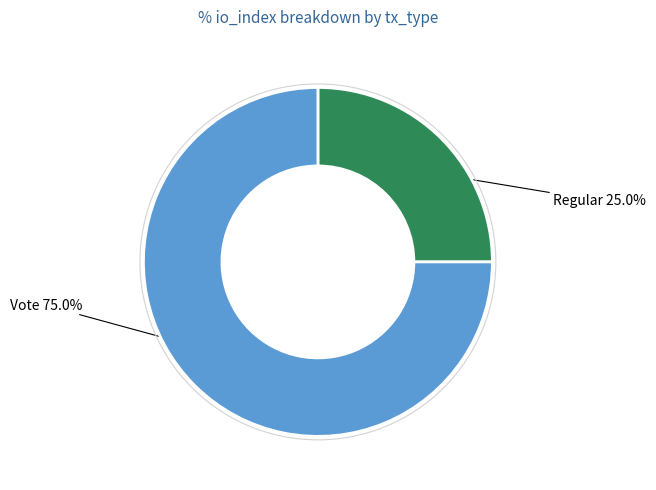

Approximately how many times larger is the value at Vote compared to Regular?

3.0